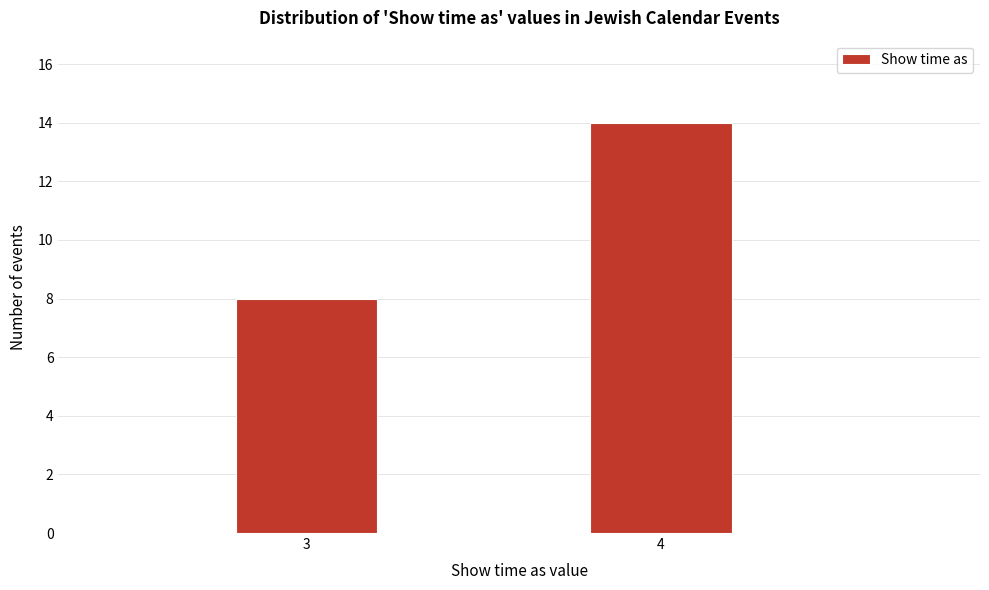

Reading left to right, extract all data points from this chart.

8	14